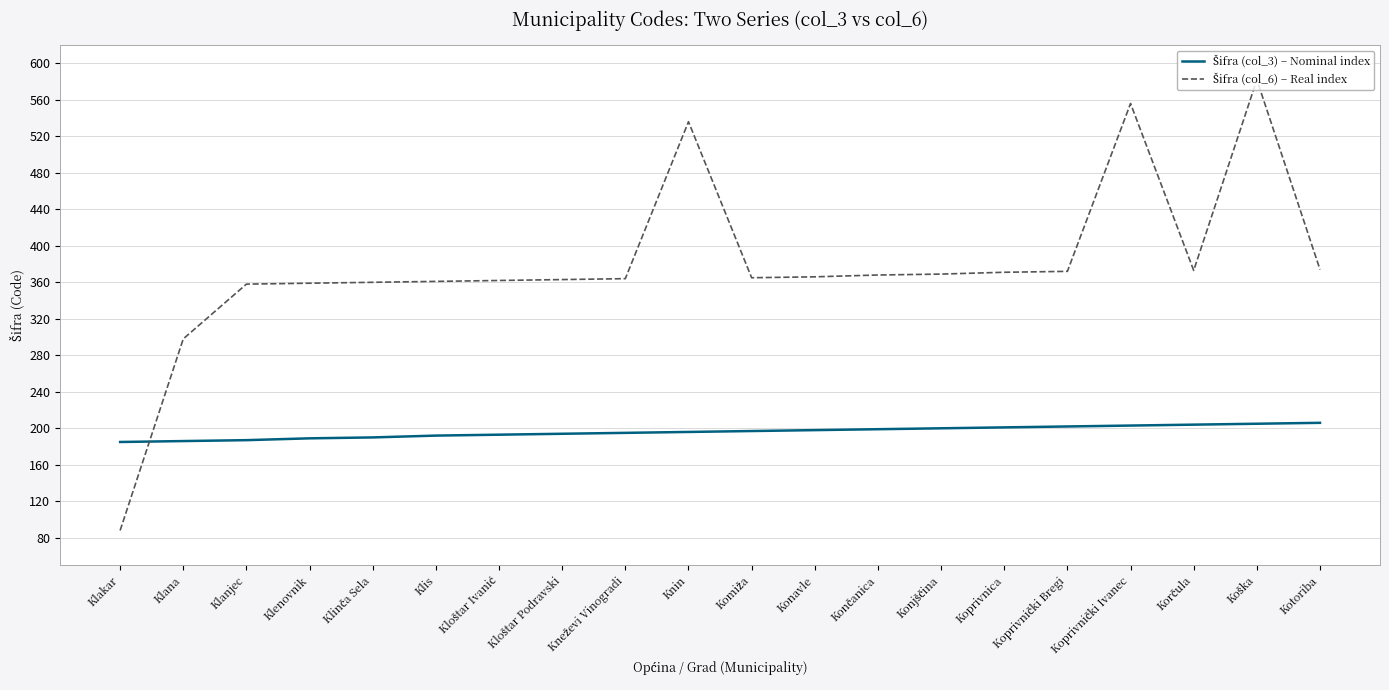

What is the smallest value displayed?

88